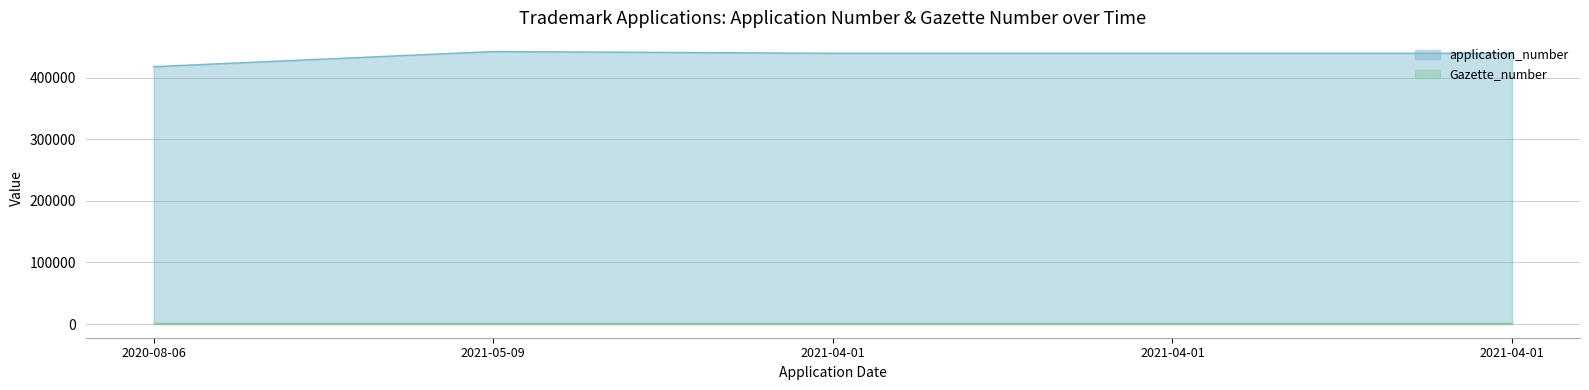

What is the label of the 4th point from the right?

2021-05-09